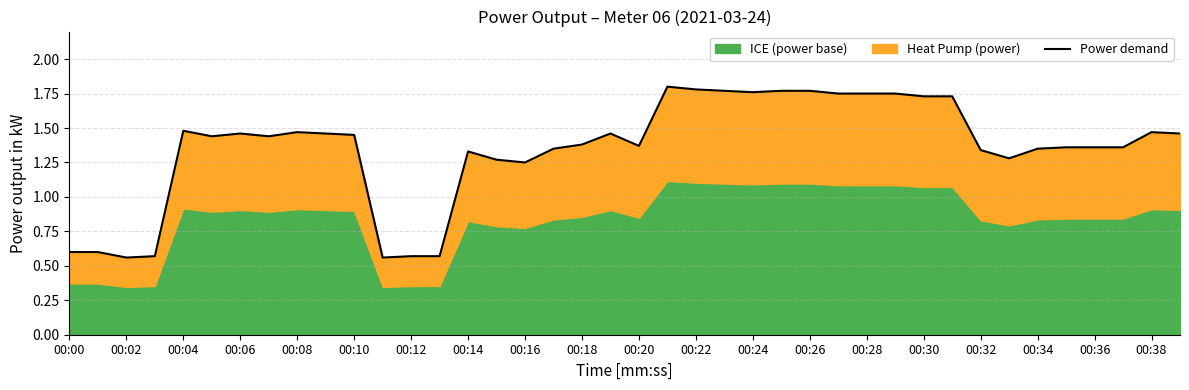

True or false: the data shows 2.3 at 35.

False